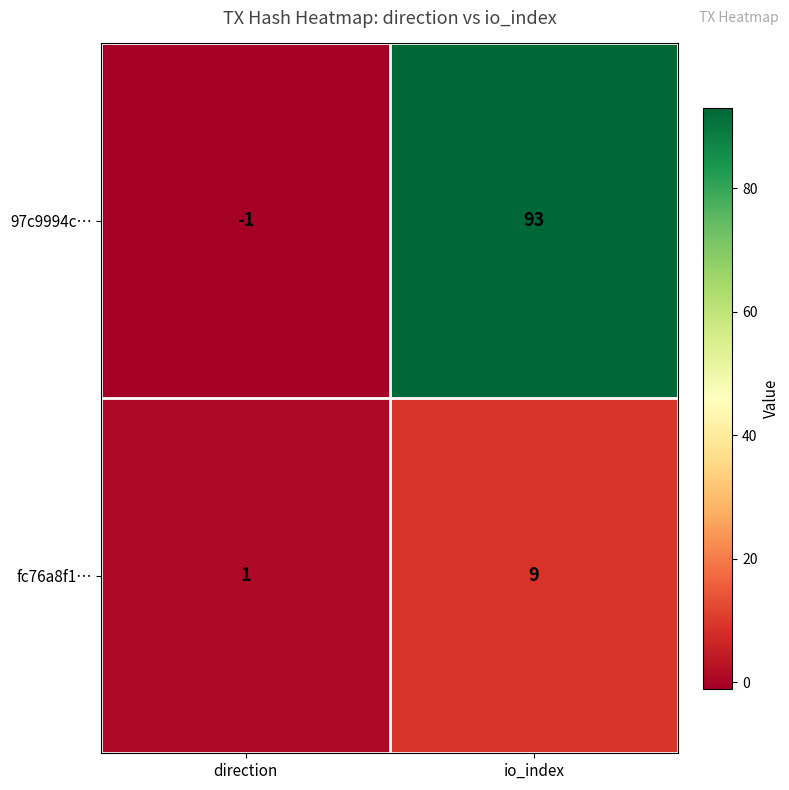

How many distinct data groups are displayed?

2